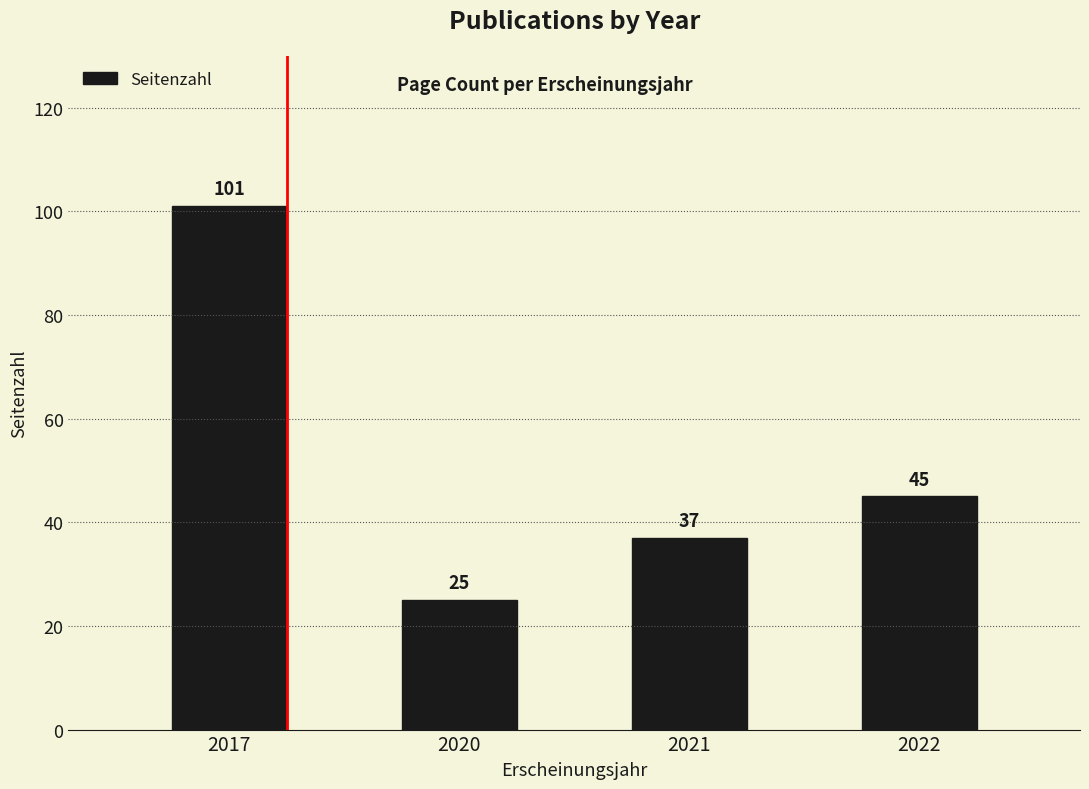

At which label is the value closest to 63?

2022